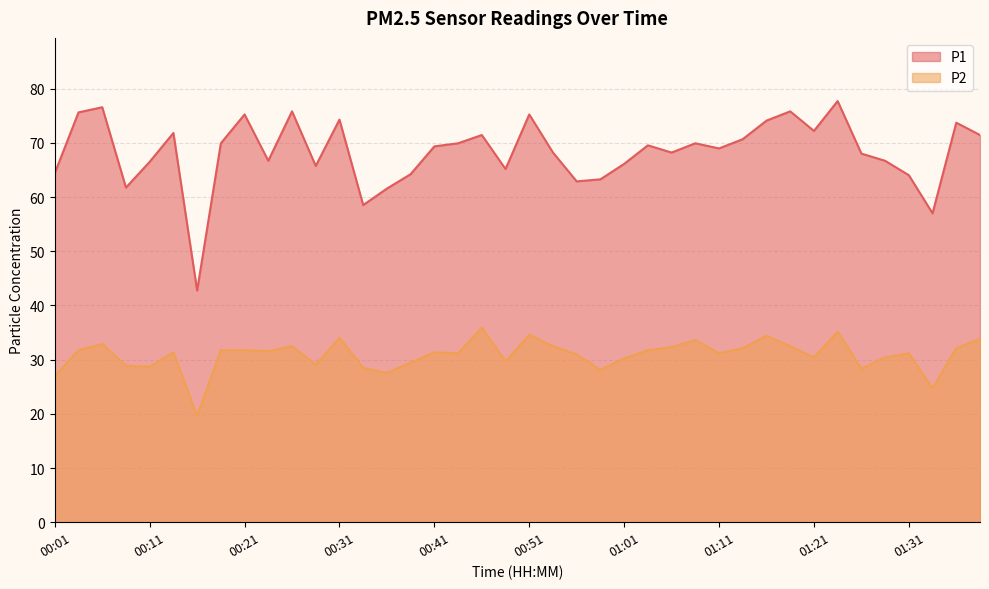

At how many categories does at least one series exceed 42?

40